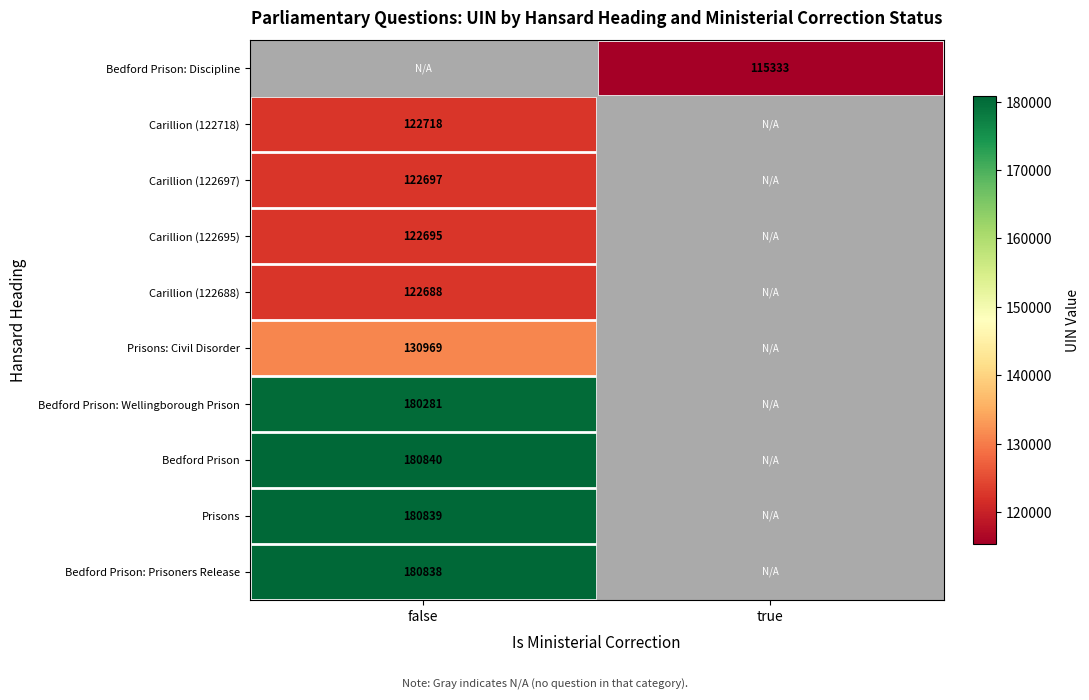

How many data points does each series have?

2